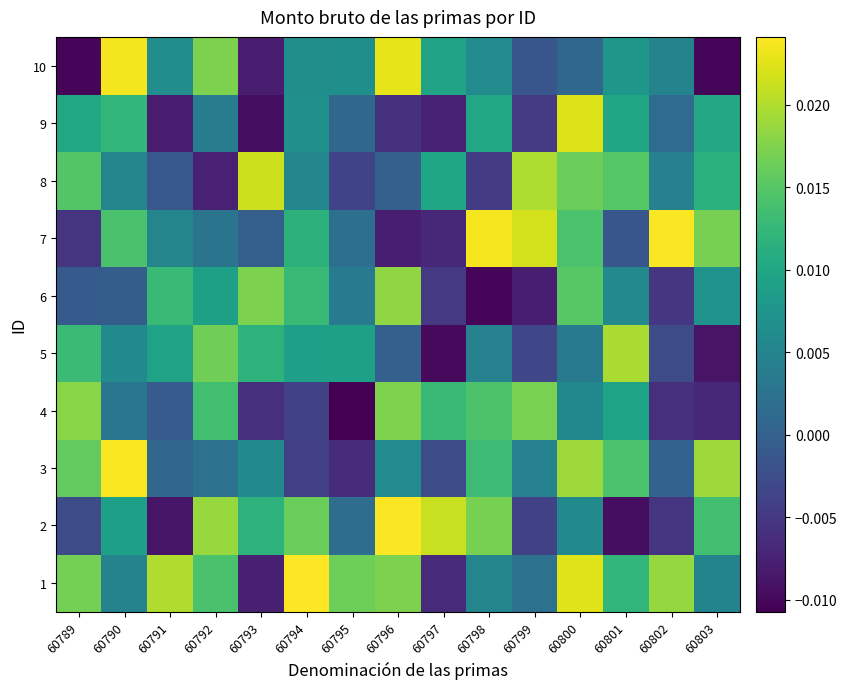

At which category is the sum across all series the highest?

60800